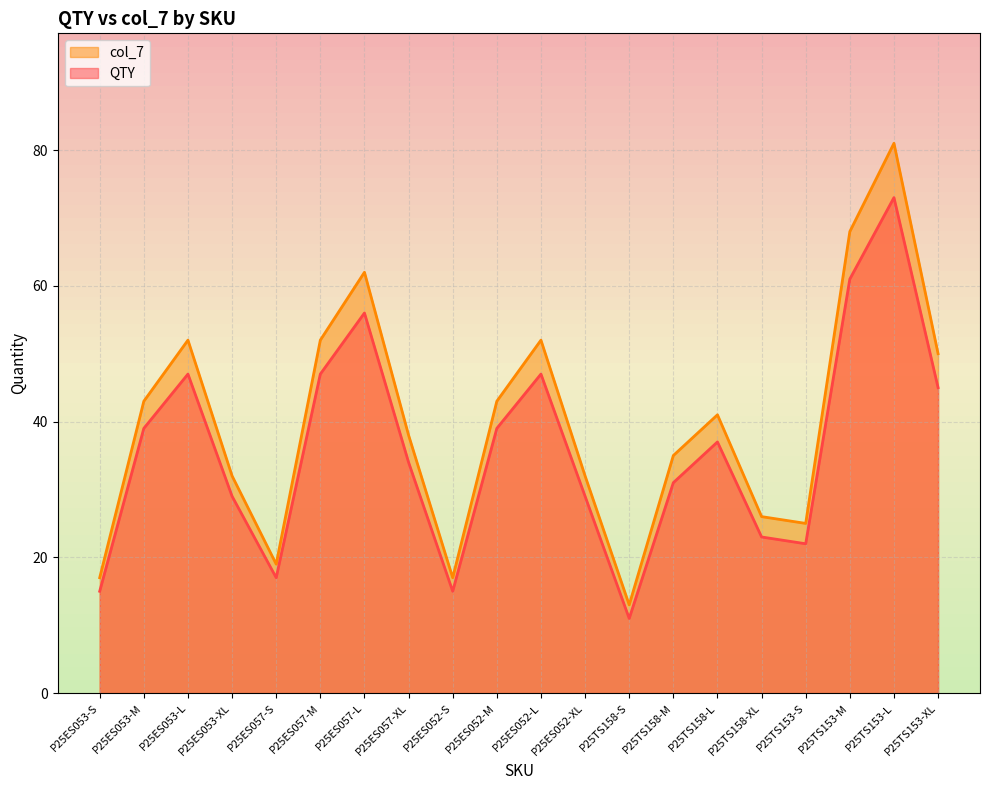

Between P25ES057-L and P25TS153-M, which series saw the biggest shift?

col_7